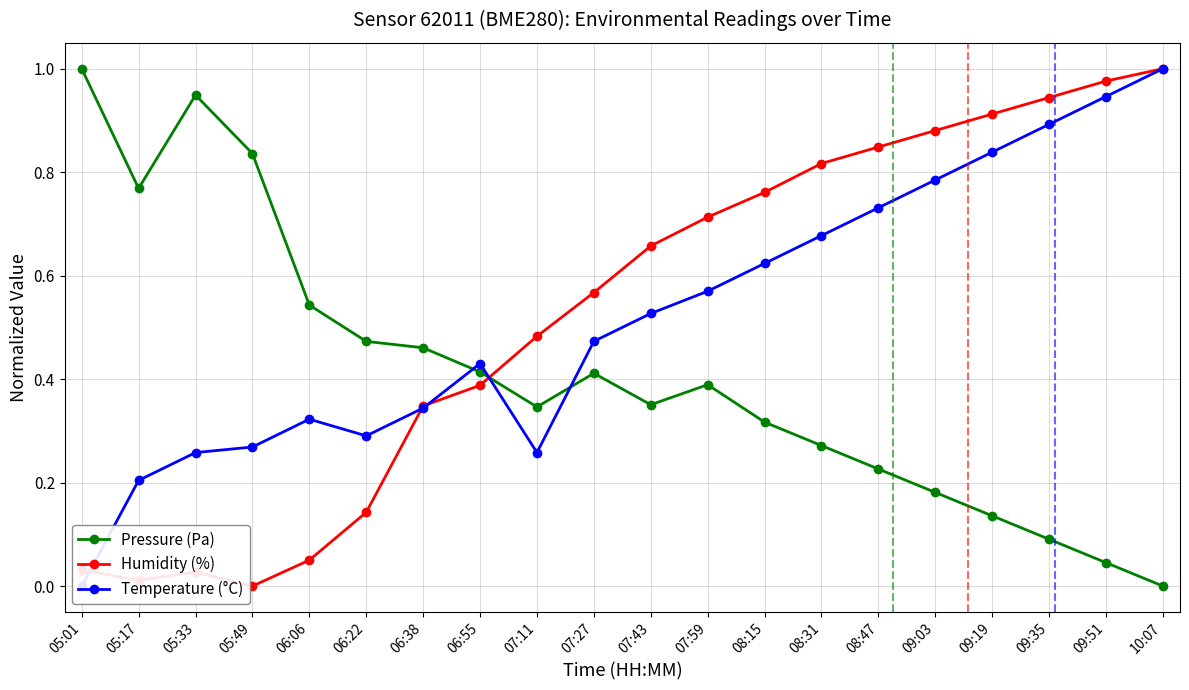

What is the total value across all series at 07:59?

1.7